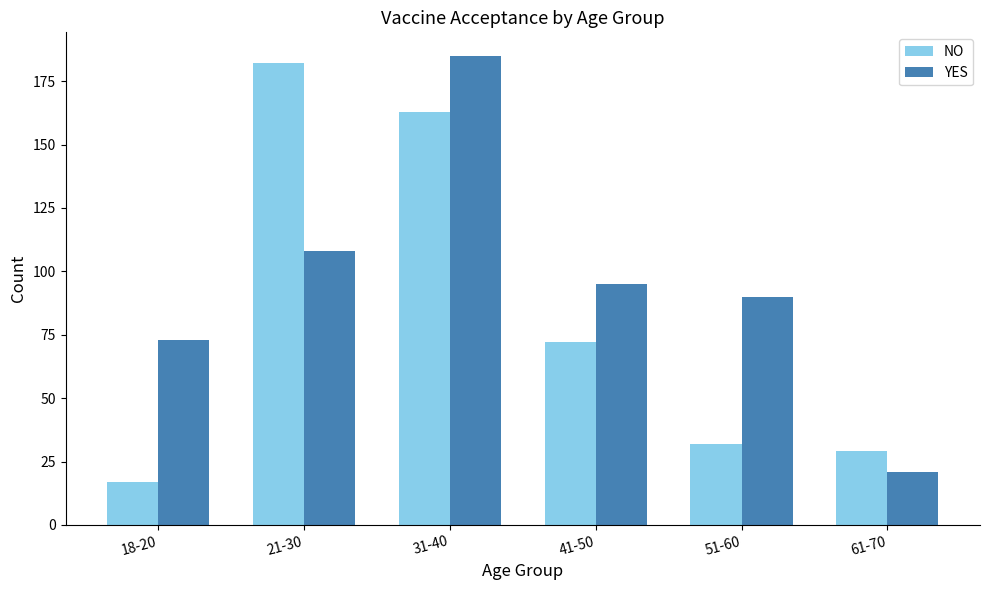

What position from the left is 61-70?

6